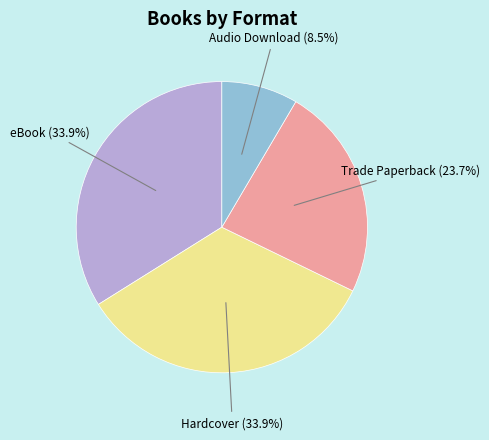

How many segments does this pie chart have?

4